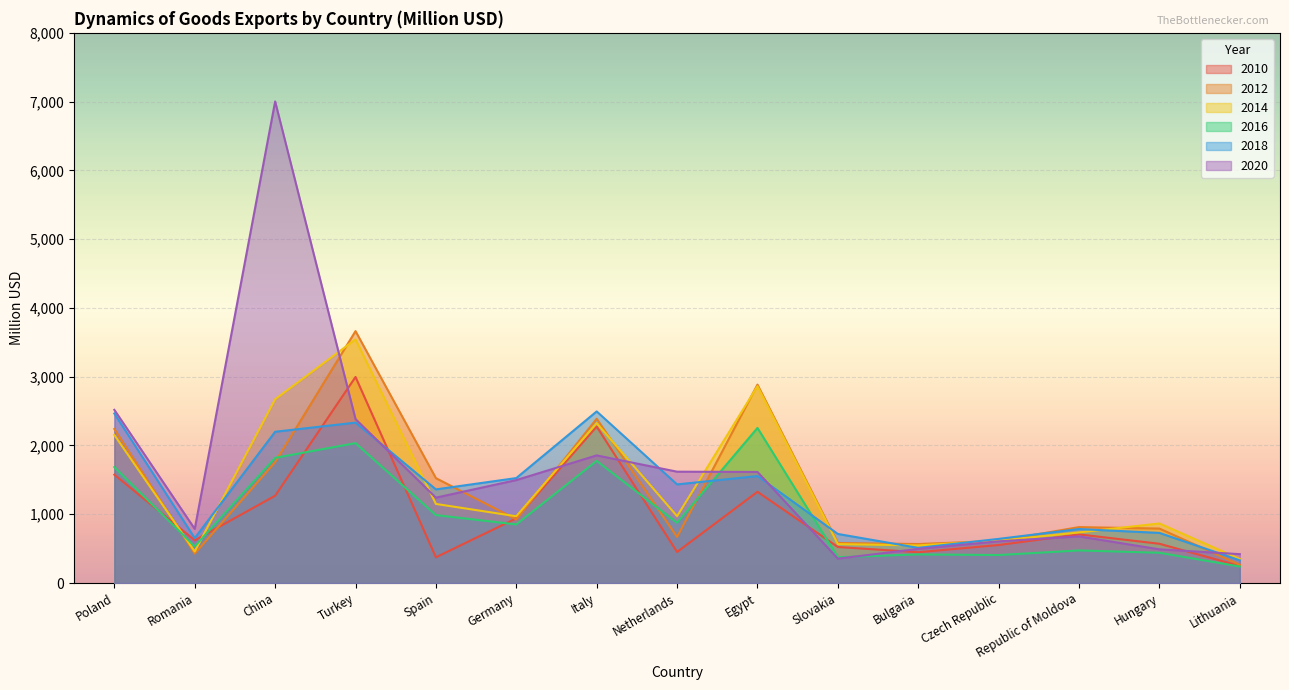

At which label does 2012 first exceed 813?

Poland